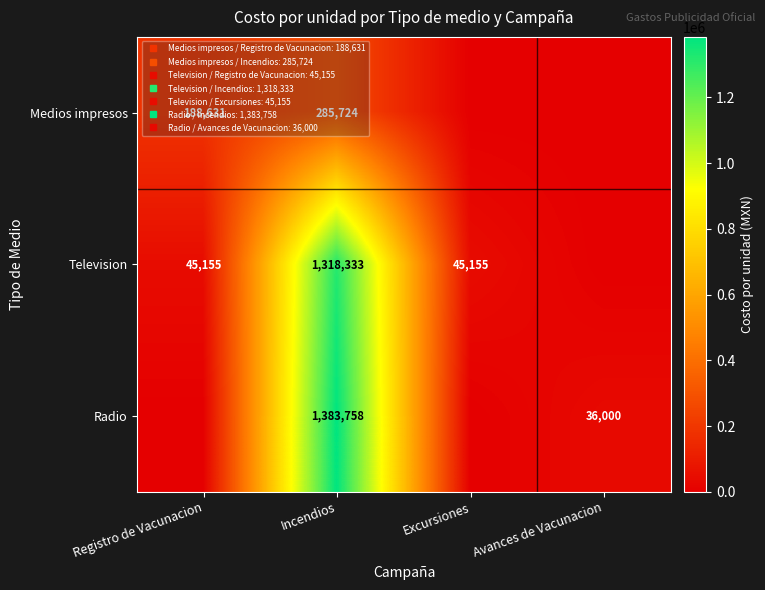

Is the value of Radio at Avances de Vacunacion greater than the value of Medios impresos at Registro de Vacunacion?

No